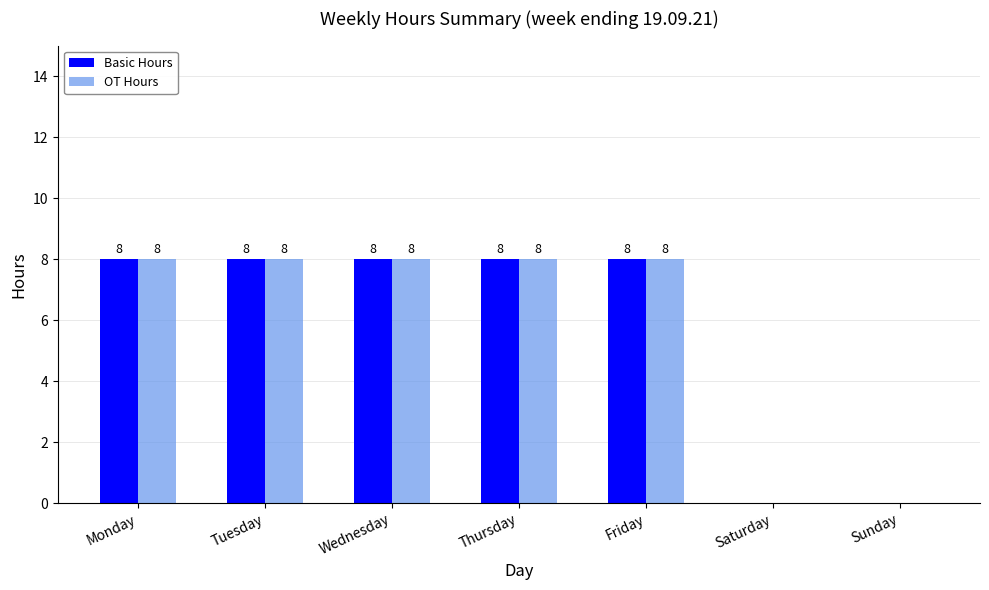

What is the sum of all Basic Hours values?

40